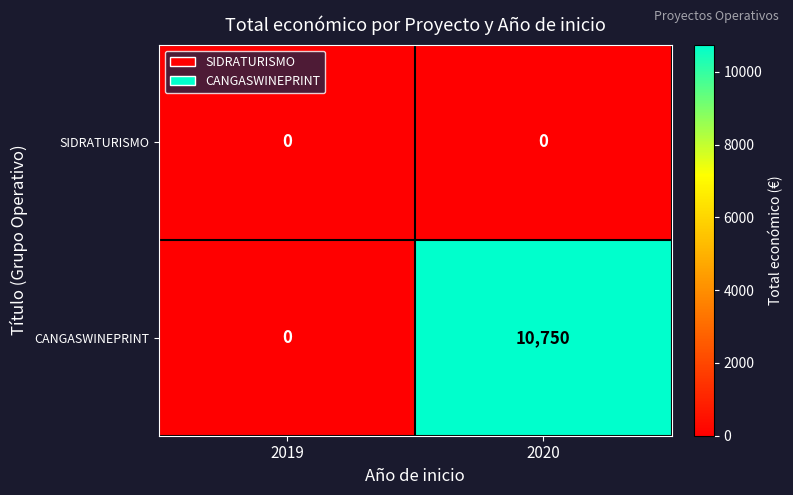

What is the total value across all series at 2020?

10750